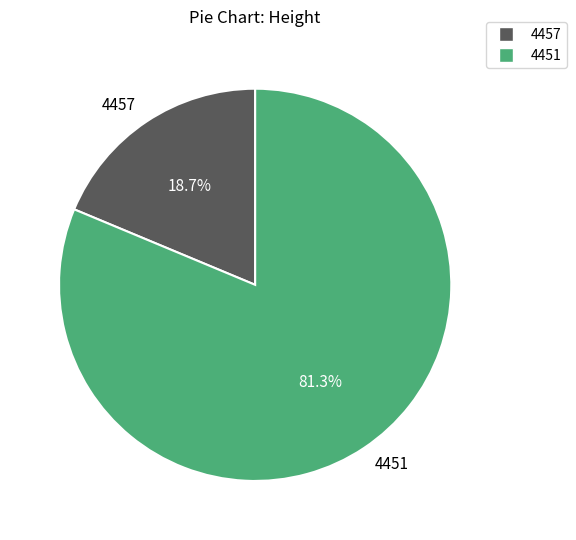

Rank the categories by value from highest to lowest.

4451, 4457